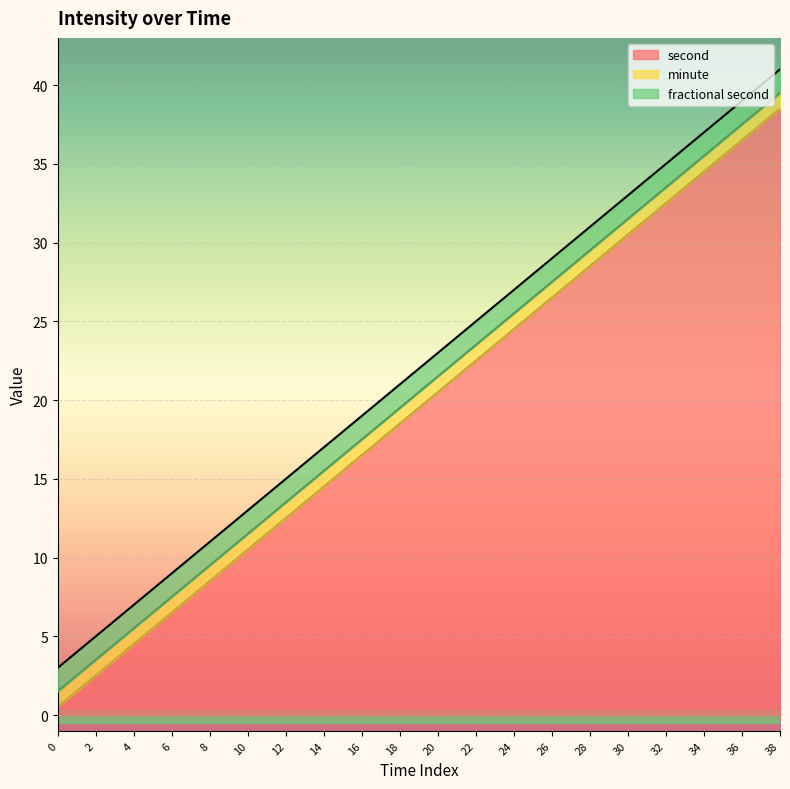

True or false: fractional second and minute intersect in this chart.

False